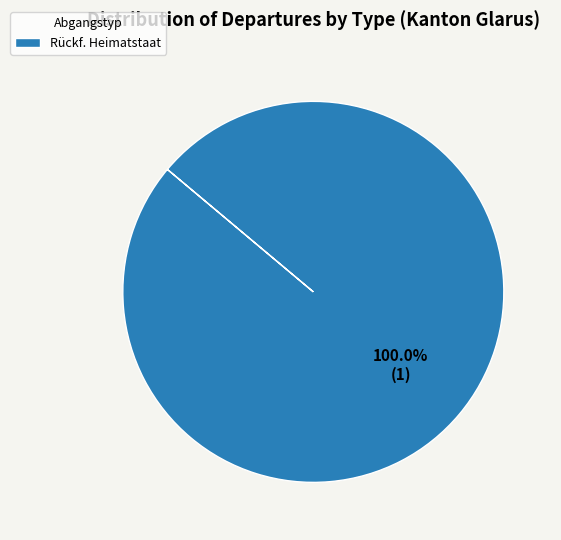

Is there any slice that represents more than half of the pie?

Yes